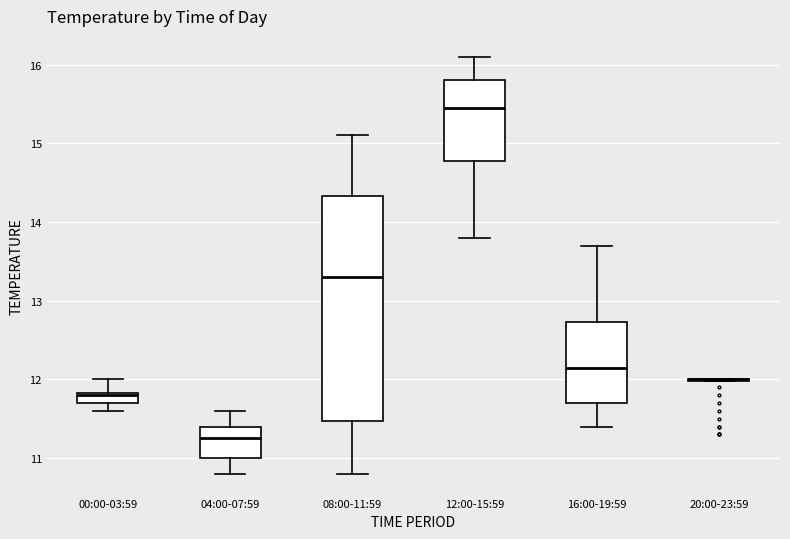

Comparing the boxes themselves (not the whiskers), which one is the tallest?

08:00-11:59